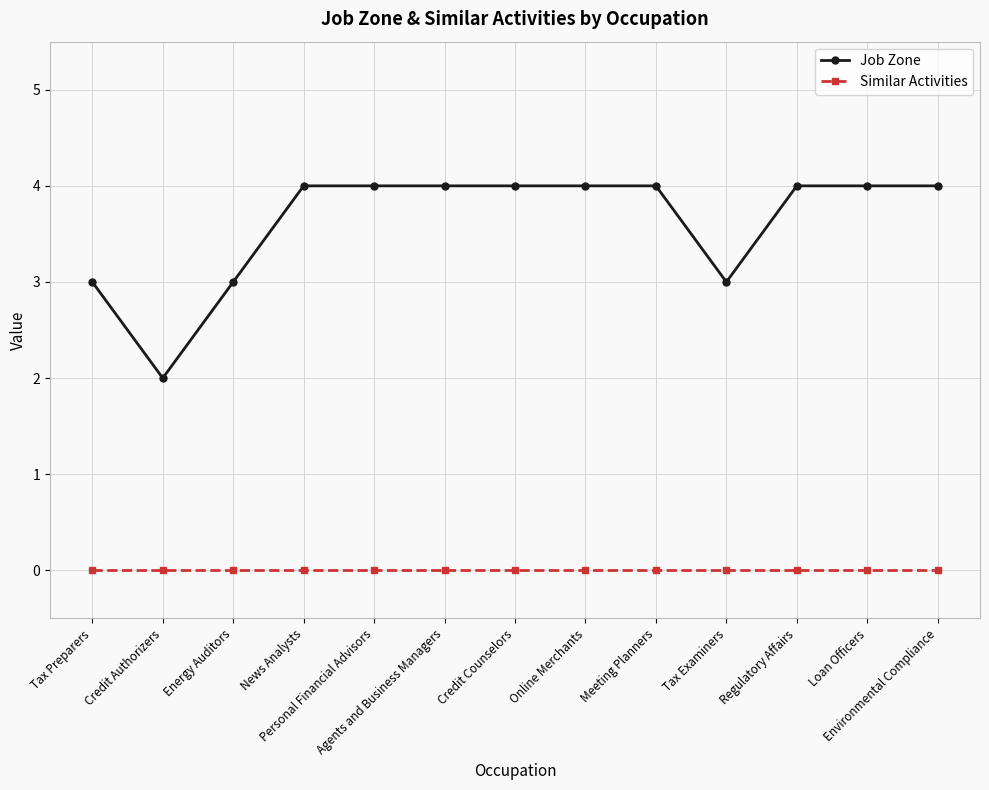

True or false: Job Zone and Similar Activities cross at least once.

False